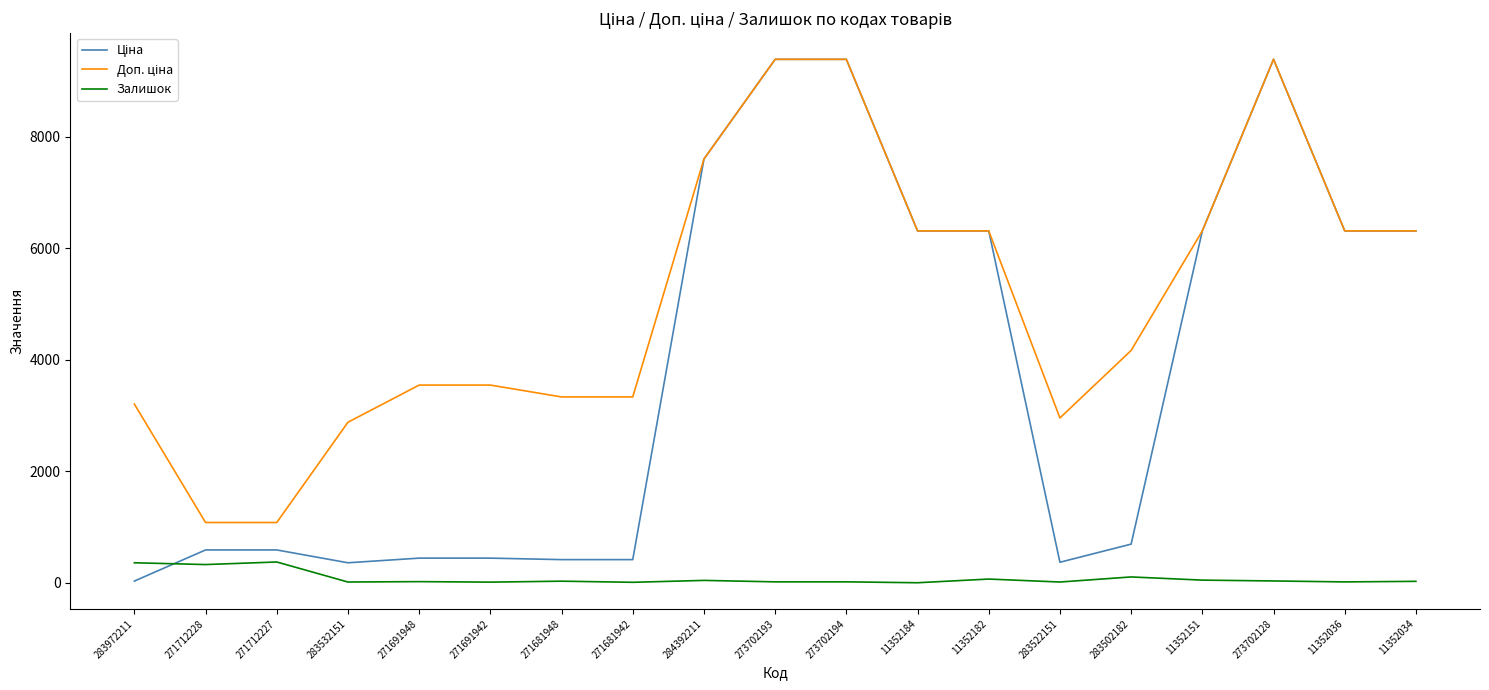

What is the difference between the second highest and second lowest values in the Залишок series?

350.0